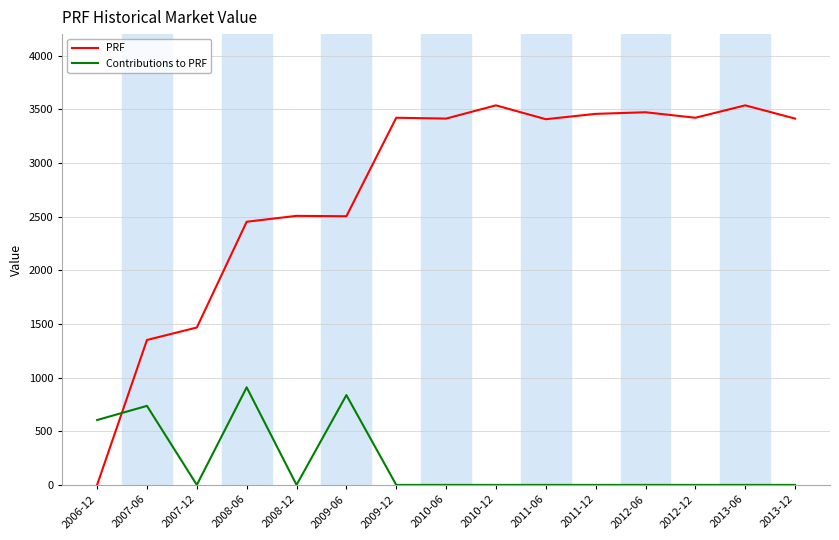

What is the difference between the highest and lowest values at 2008-06?

1542.6